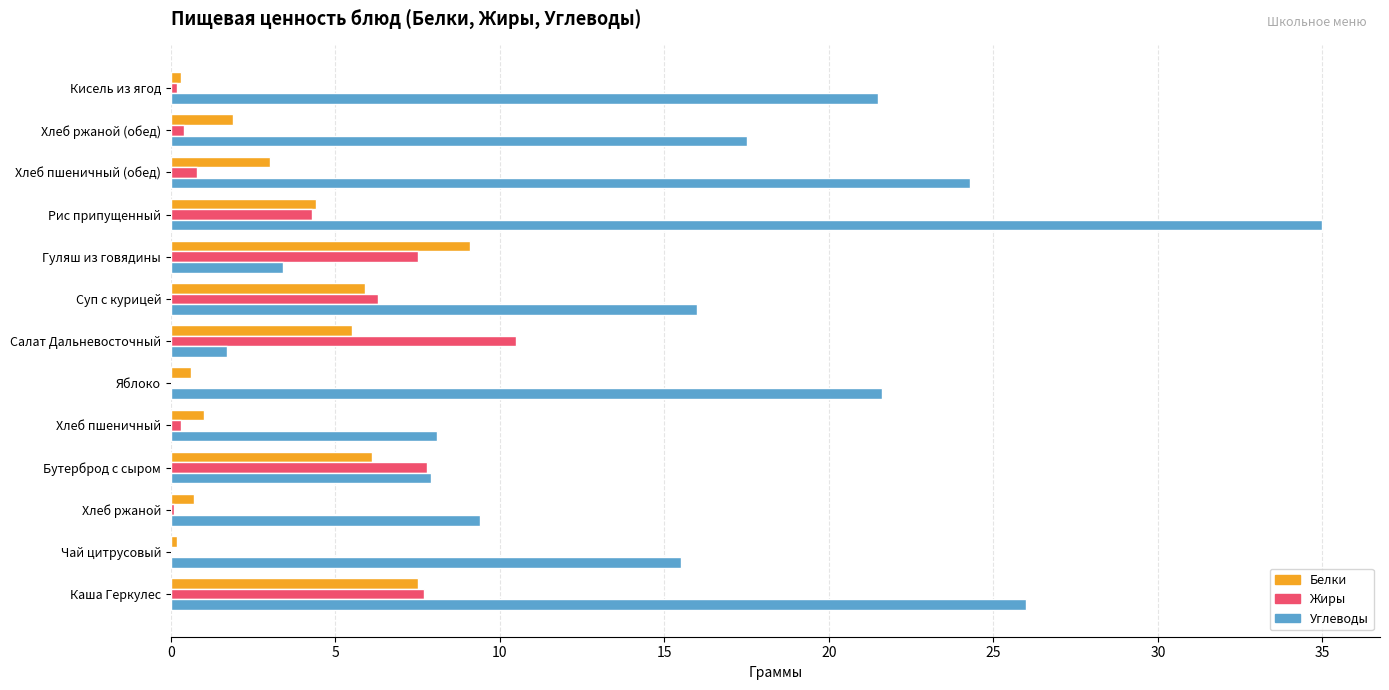

Where is Белки nearest to the value 4?

Рис припущенный